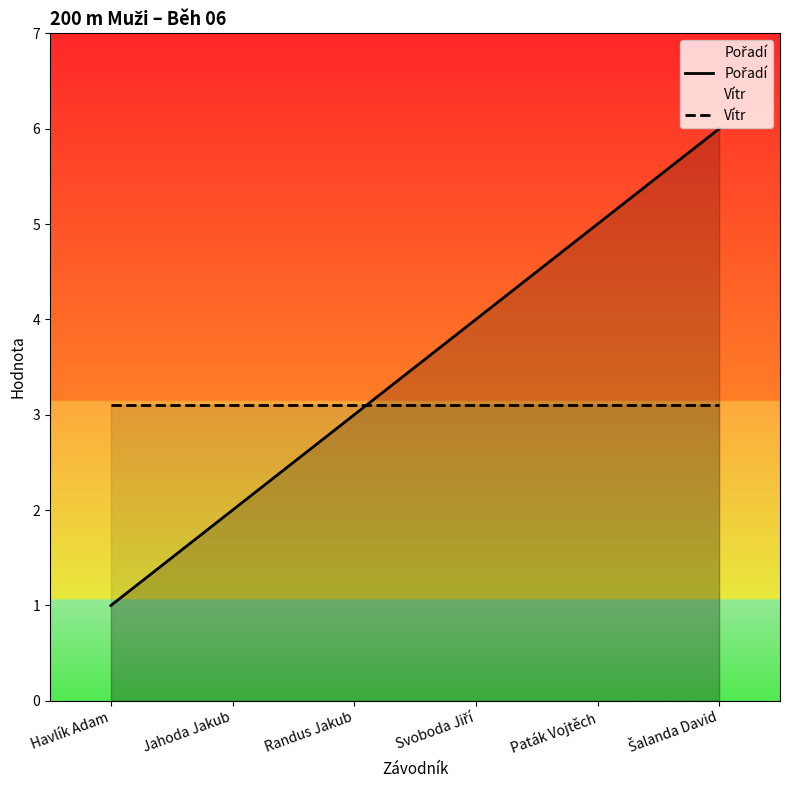

List the series in order of their overall mean, lowest first.

Vítr, Pořadí